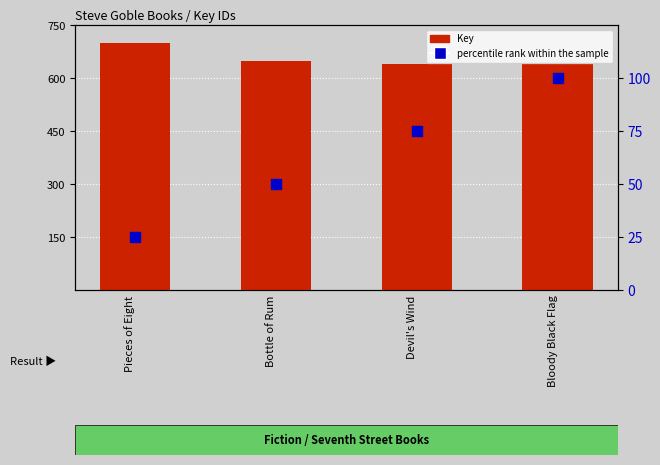

Which series has the largest Y range (max minus min)?

percentile rank within the sample